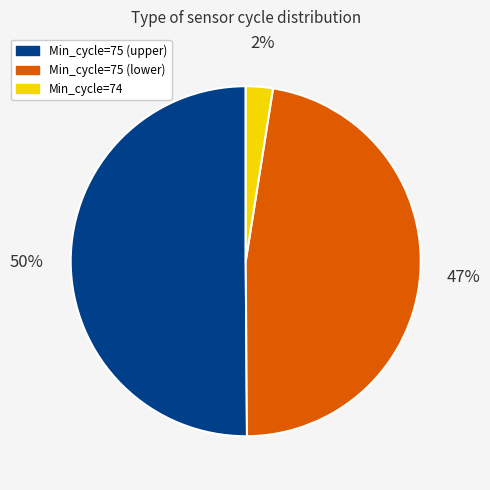

To the nearest percent, what is the average slice percentage?

33%